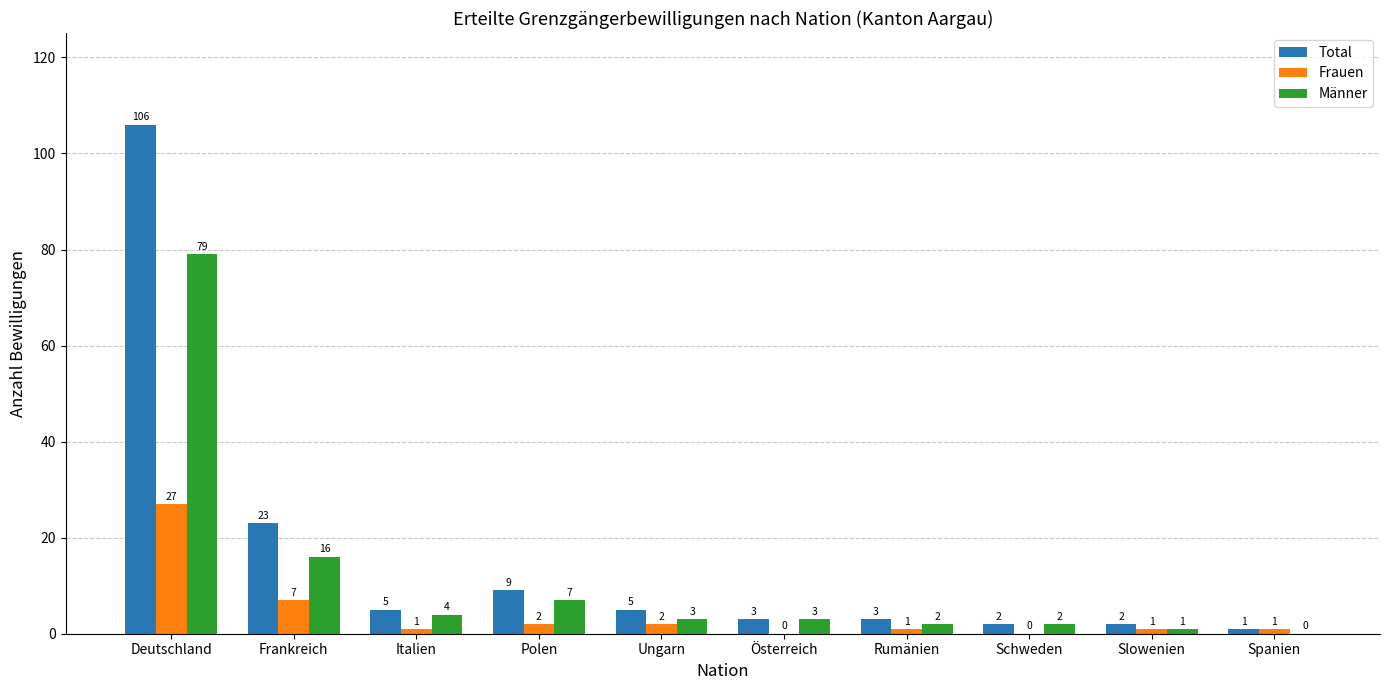

What are all the series names shown in the legend?

Total, Frauen, Männer